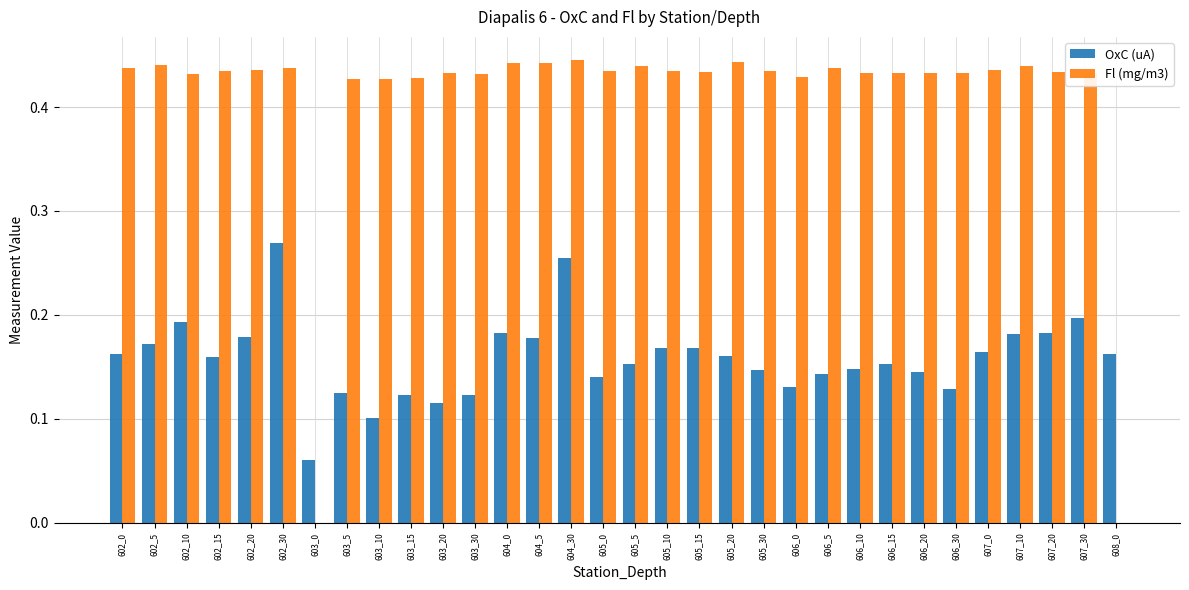

The OxC (uA) series shows 0.3 at 602_15. True or false?

False